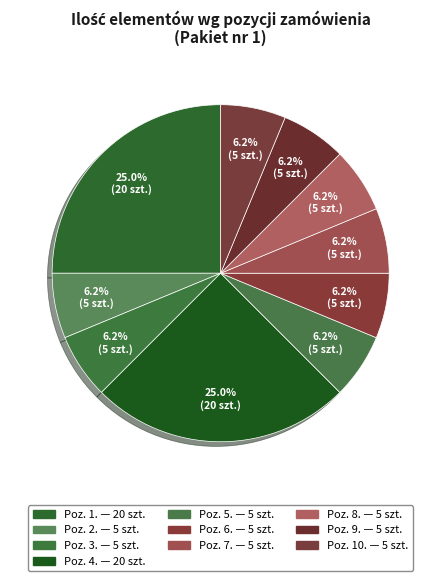

How many segments does this pie chart have?

10